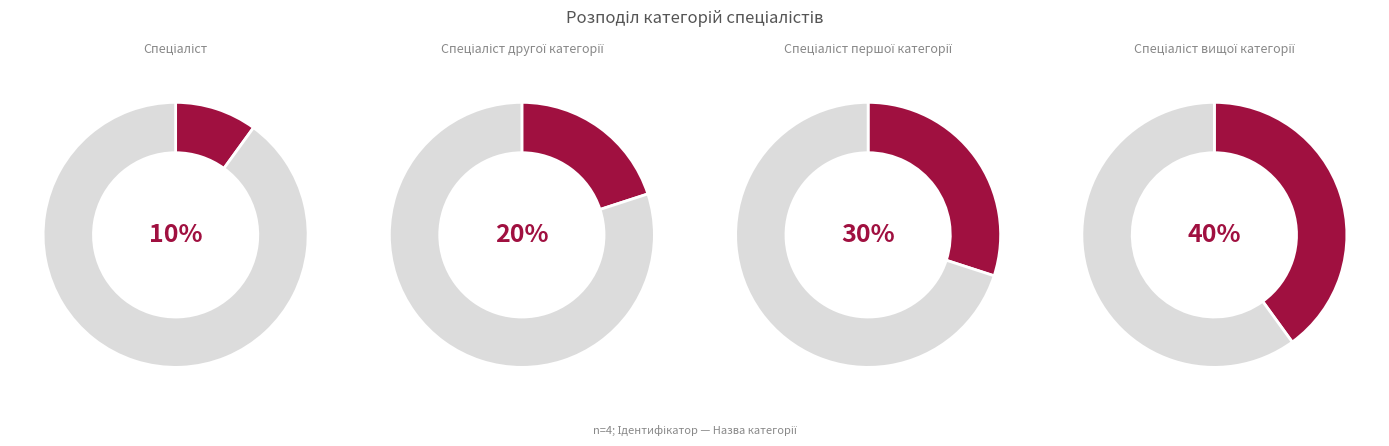

Combined, what portion of the pie is Спеціаліст and Спеціаліст вищої категорії?

50.0%